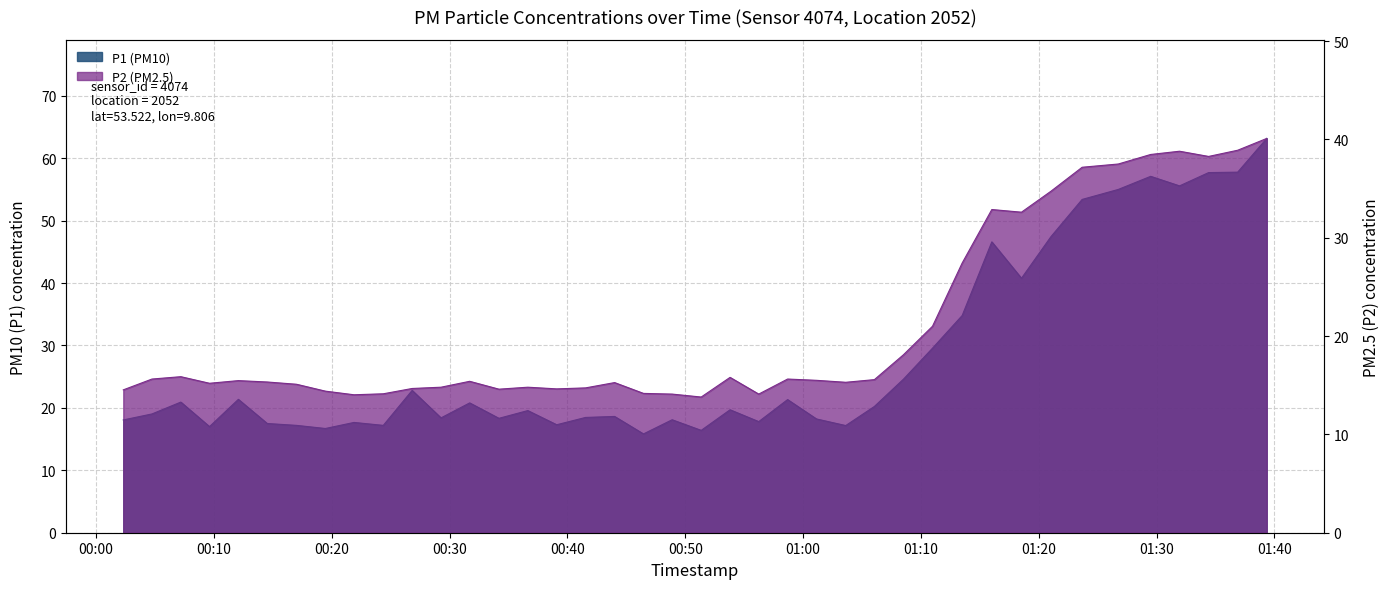

Read the P1 value at 2023-05-23T01:03:37.

17.2